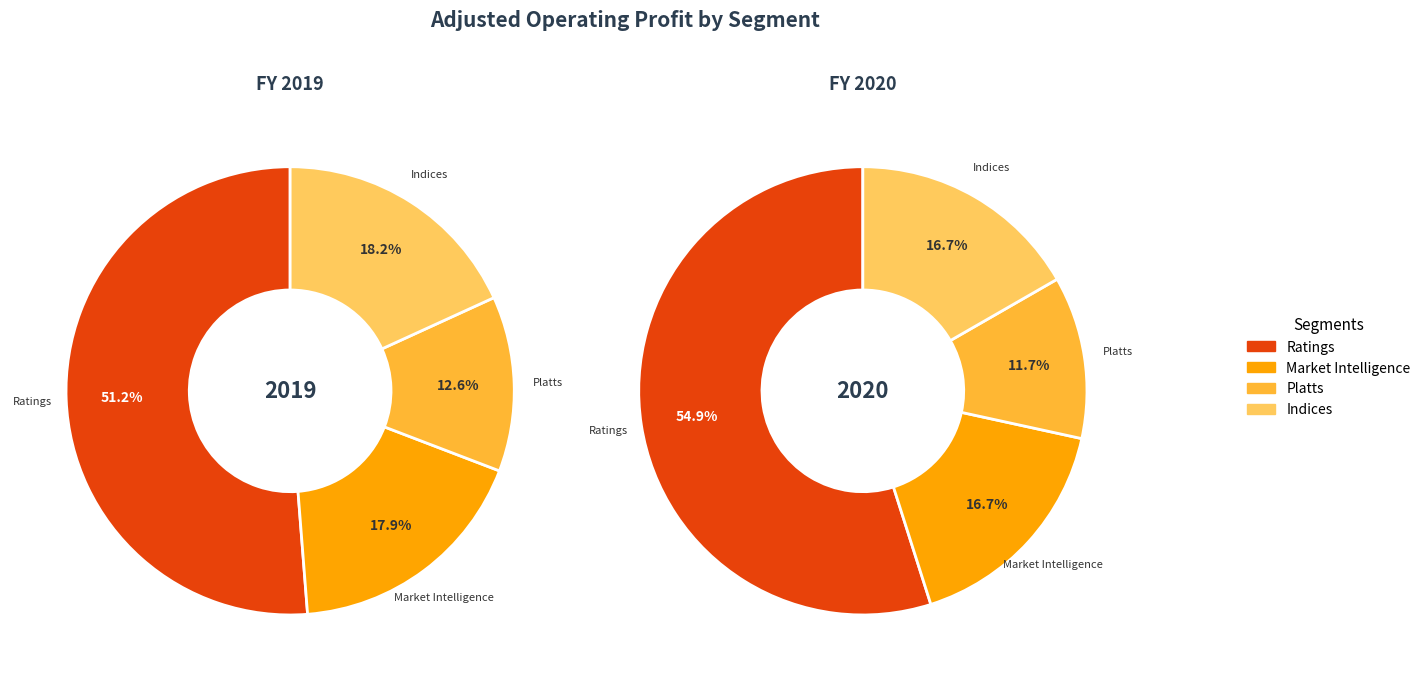

How many slices are in this pie chart?

4